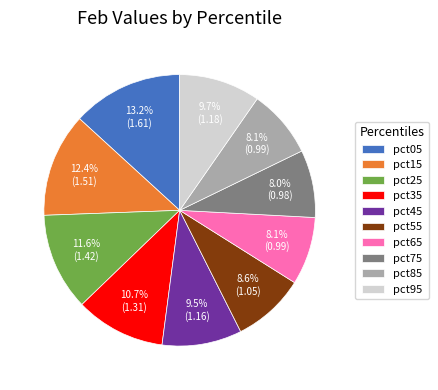

Approximately how many times larger is the value at pct45 compared to pct95?

1.0